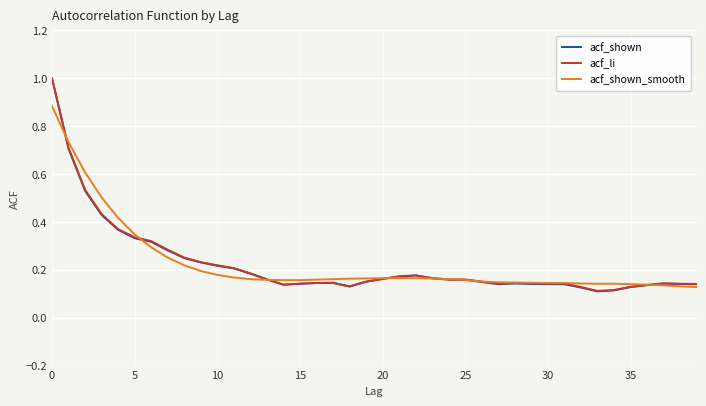

What is the highest value of the acf_li series?

1.0